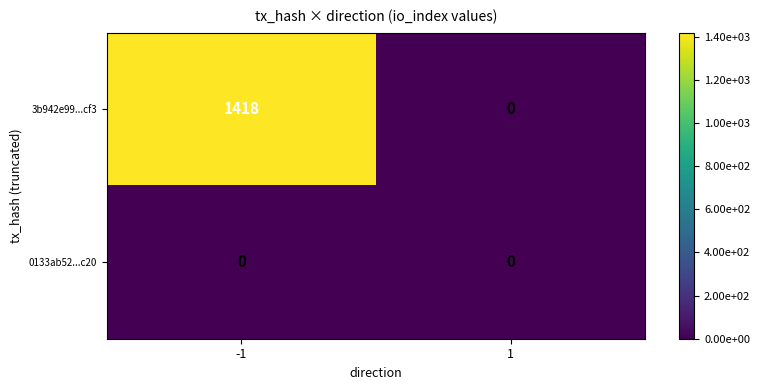

What is the sum of the 3b942e99...cf3 values at 1 and -1?

1418